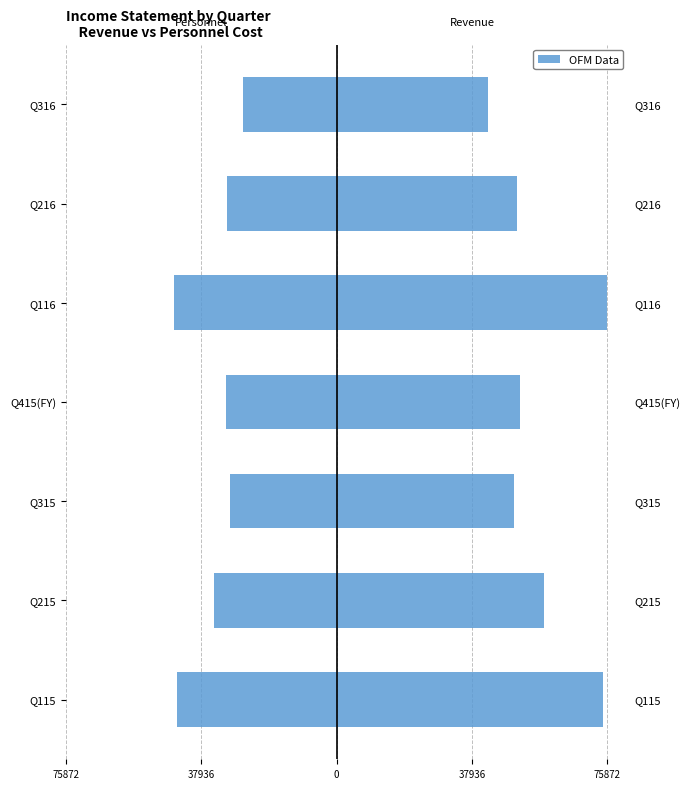

Rank the series by their maximum value, from highest to lowest.

Revenue, Personnel